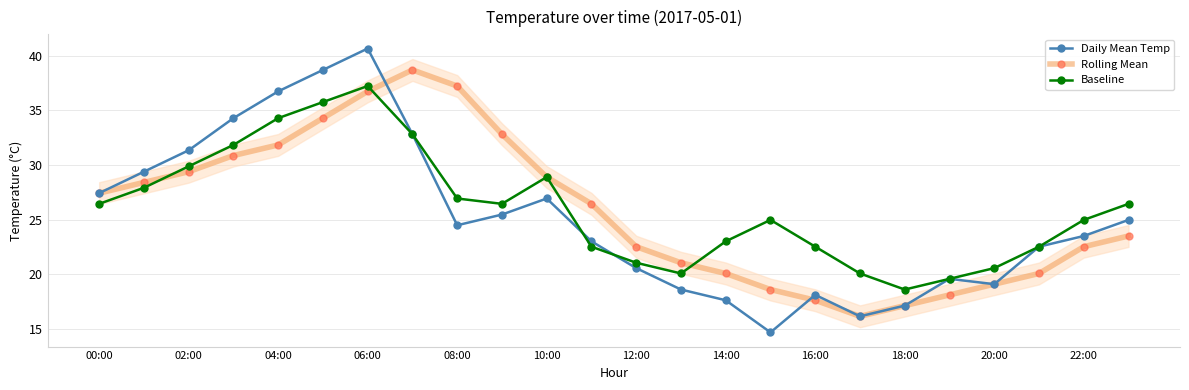

What is the value of the Rolling Mean point at the 17th from the left?

17.6